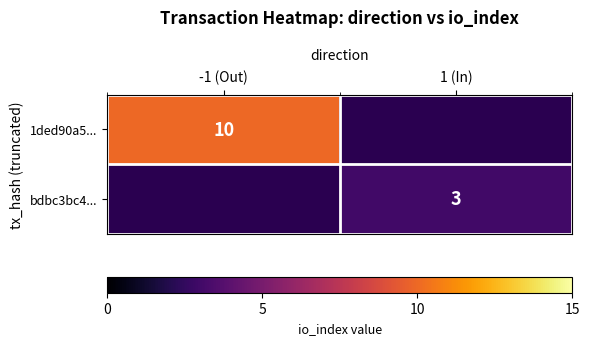

Is it true that 1ded90a5... equals 10 at -1 (Out)?

True